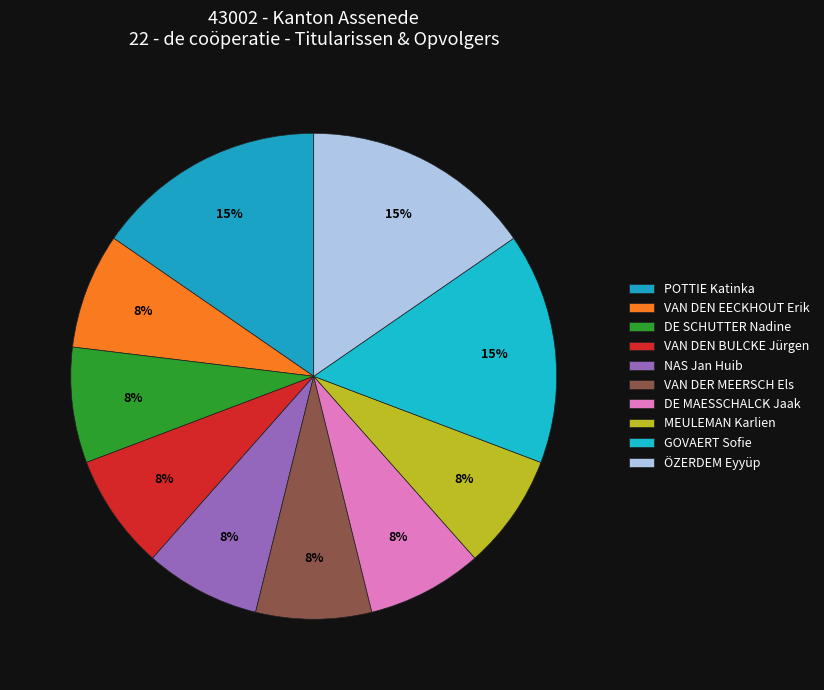

True or false: POTTIE Katinka accounts for 1% of the total.

False